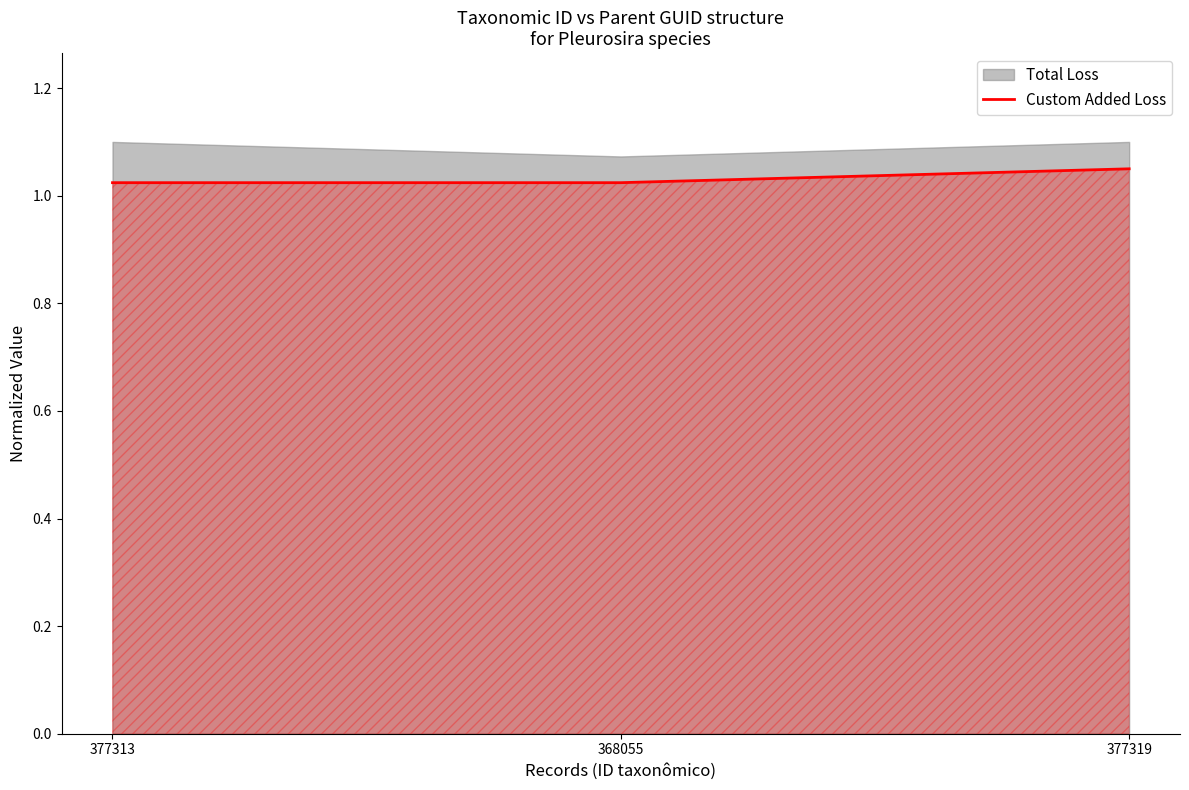

The value at 377319 is 1.0. True or false?

True